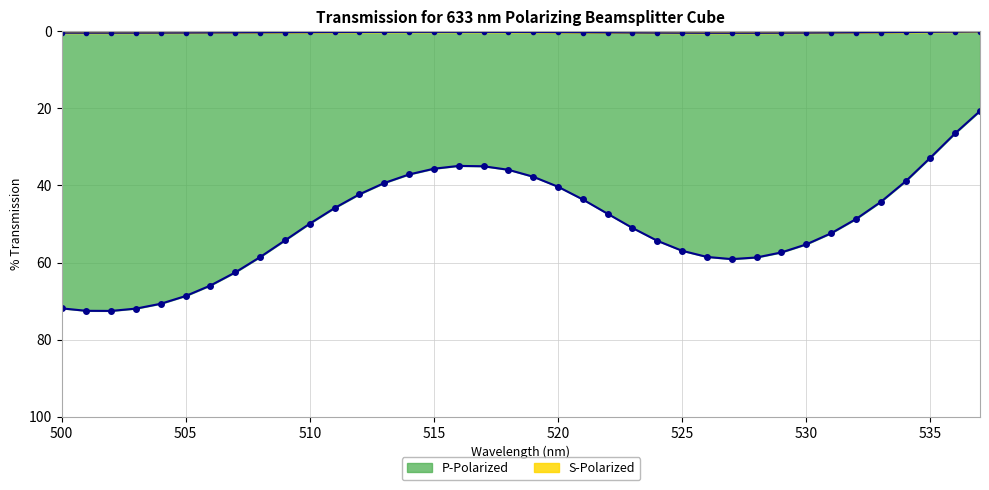

What is the value of the S-Polarized point at the 18th from the left?

0.3